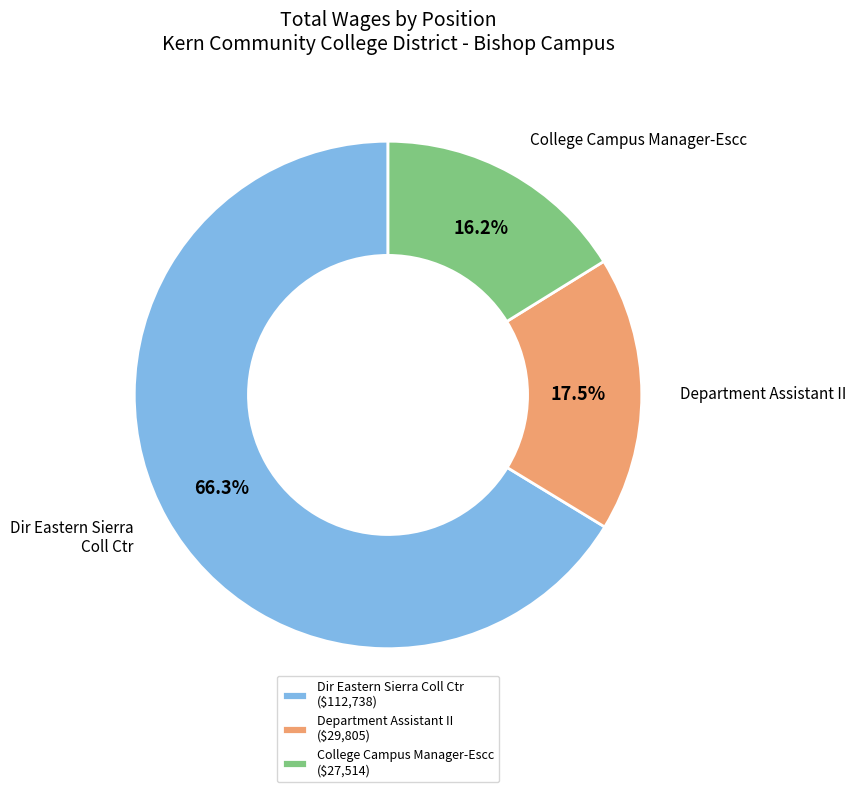

Which slice is the largest?

Dir Eastern Sierra Coll Ctr